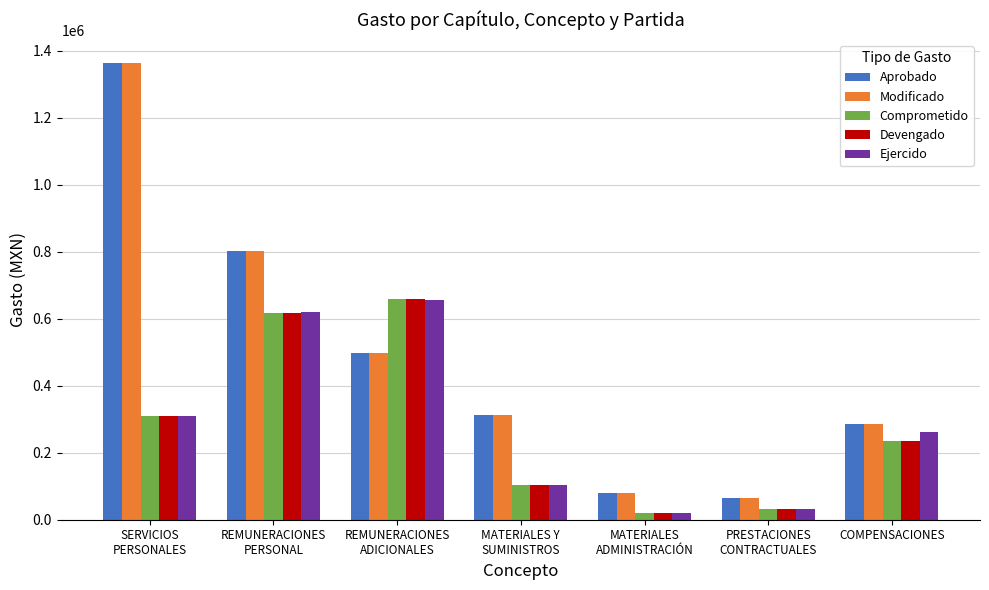

What is the highest value of the Comprometido series?

658315.4